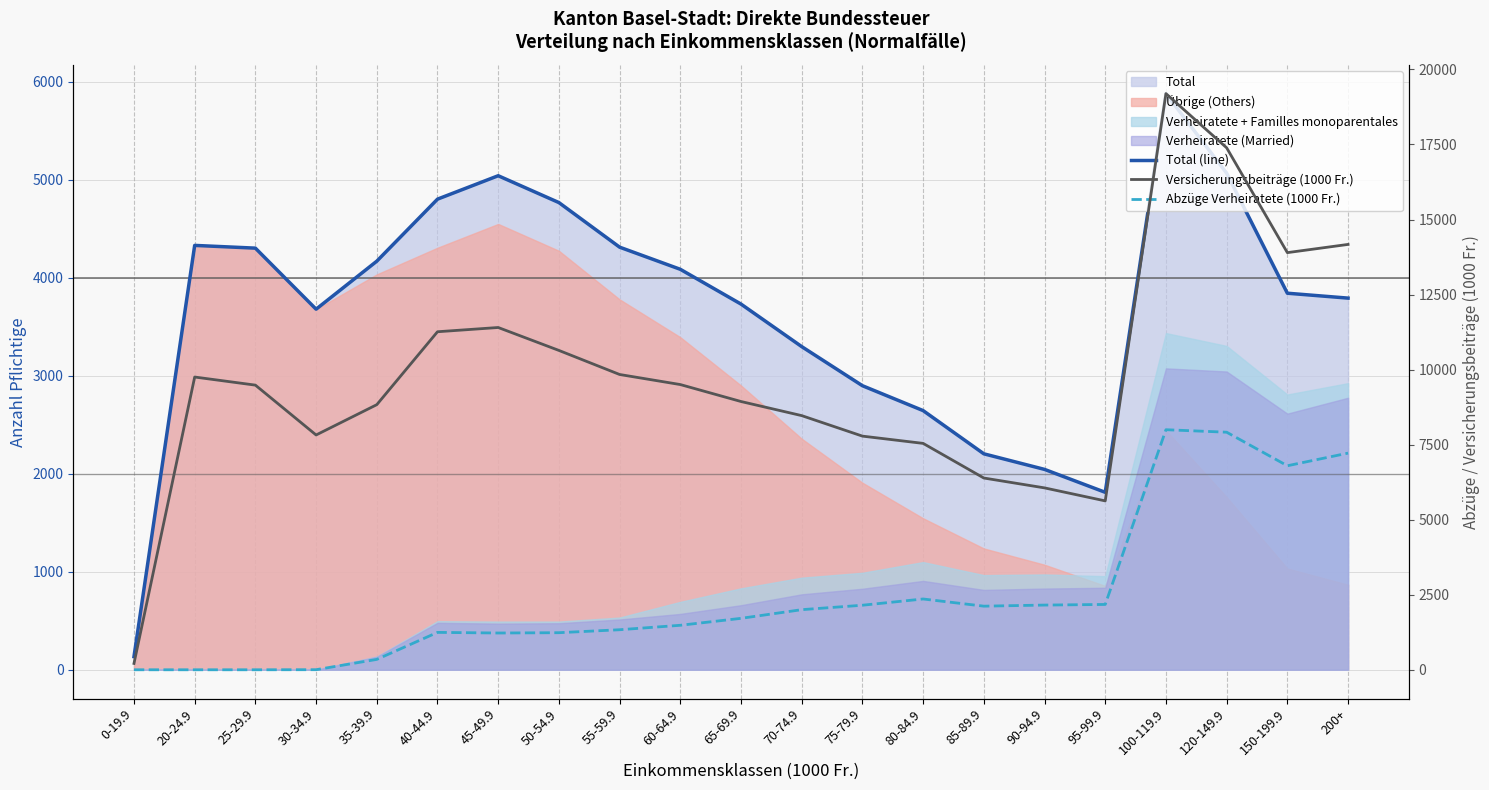

True or false: Total (line) has a value of 2518.8 at 55-59.9.

False